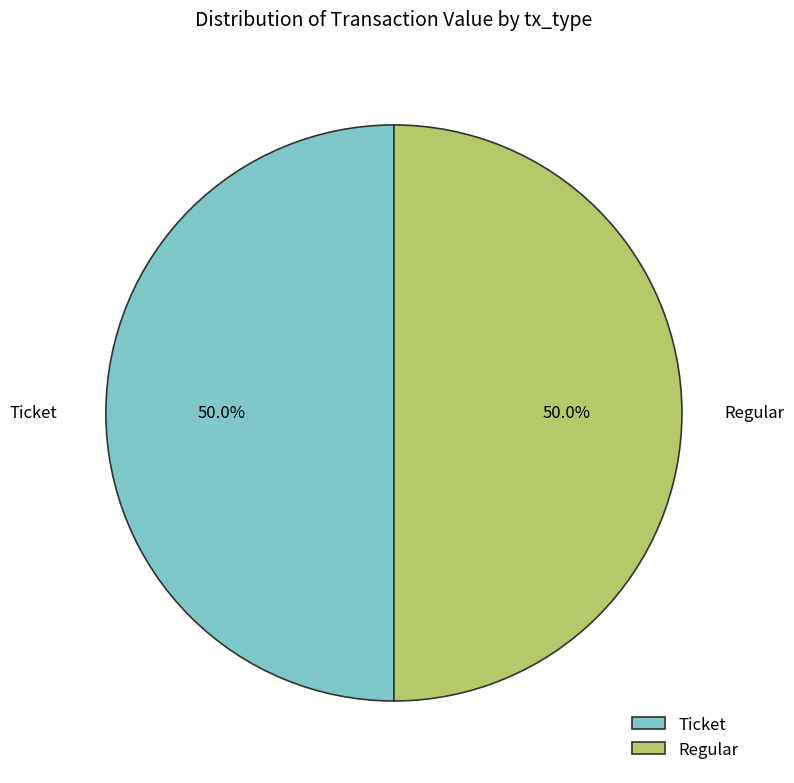

How many slices are in this pie chart?

2